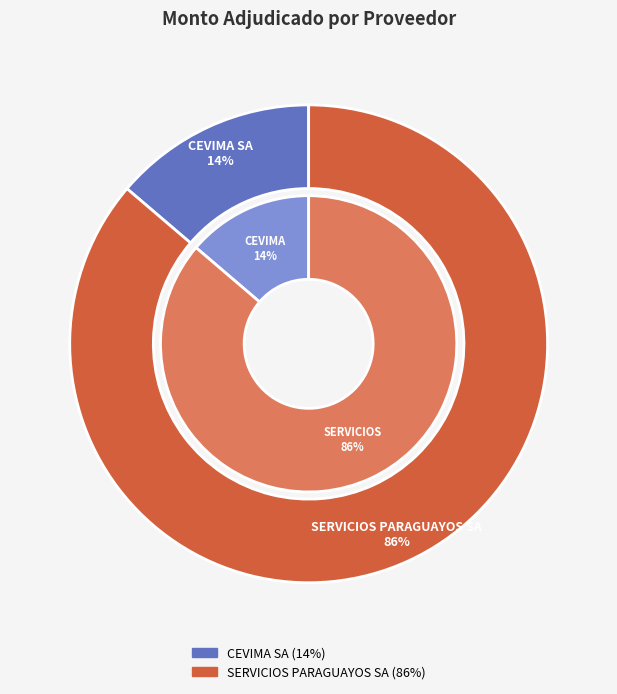

Rank the categories by value from lowest to highest.

265057-cevima-sa-3, 265057-servicios-paraguayos-sa-2